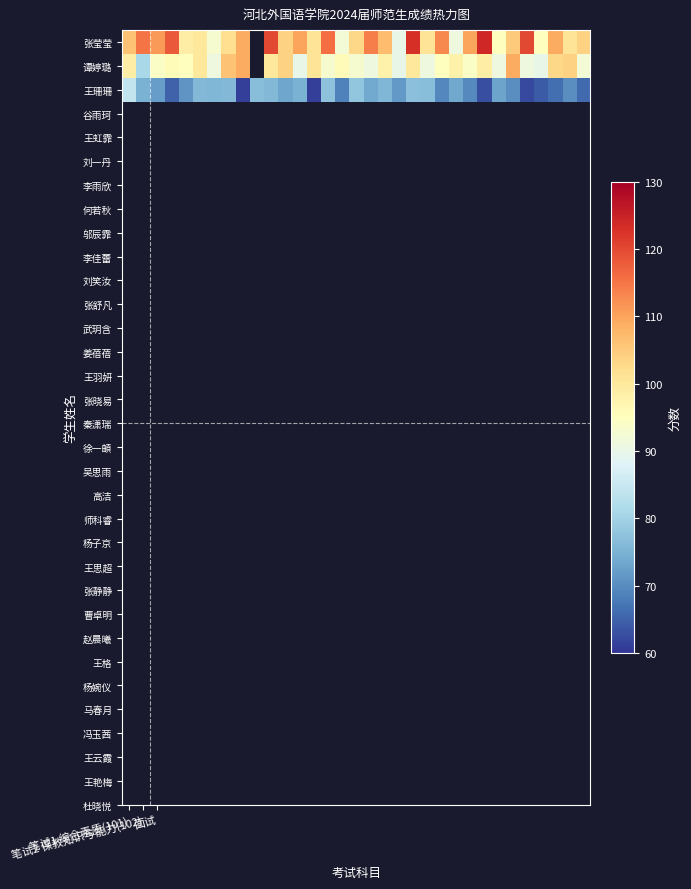

At 面试, list the series in order from smallest to largest.

王珊珊, 谭婷璐, 张莹莹